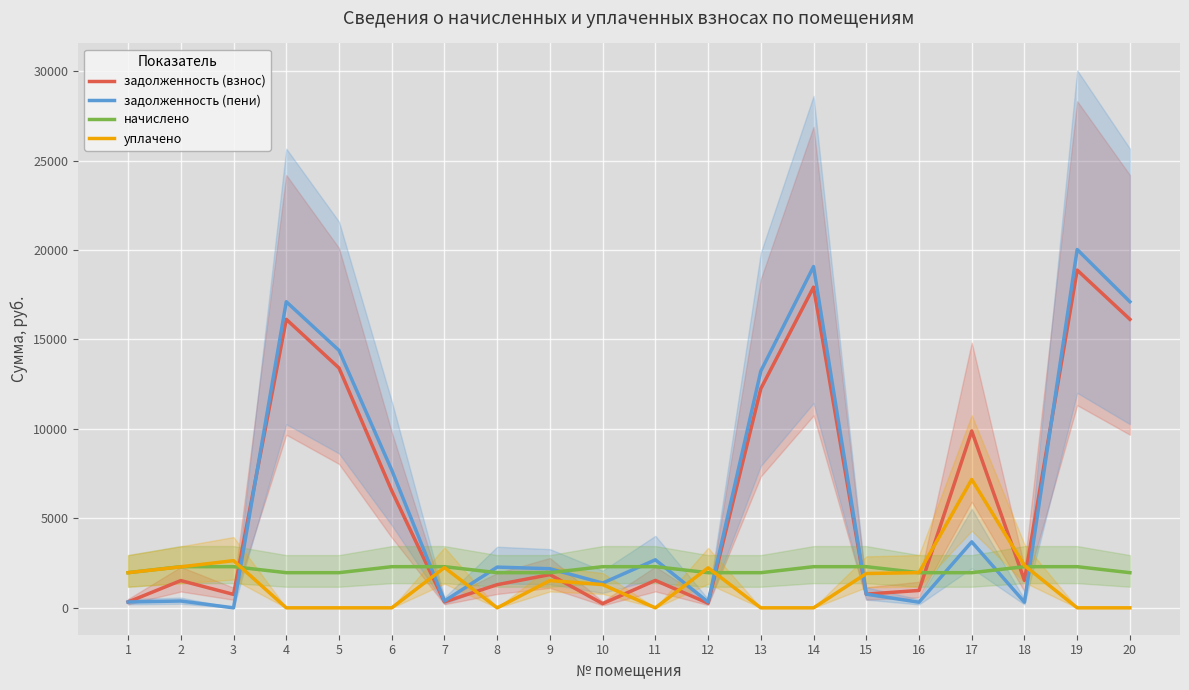

Between 14 and 15, which series saw the biggest shift?

задолженность (пени)